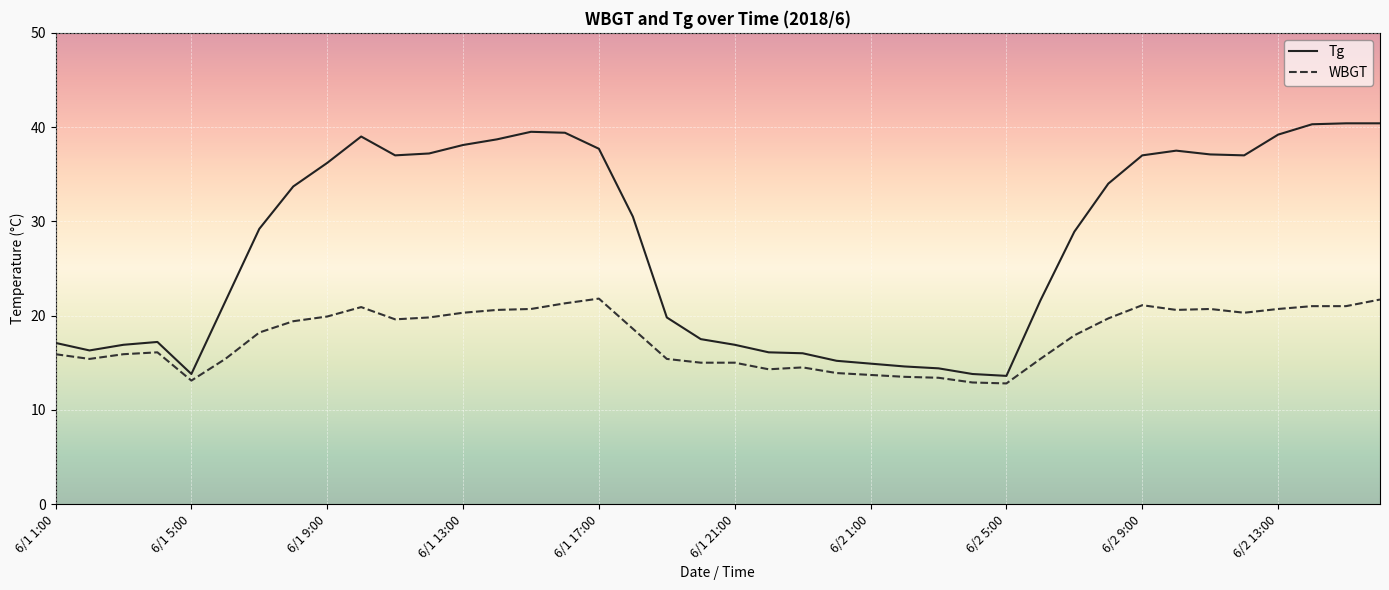

What is the difference between the maximum and minimum values in the WBGT series?

9.0